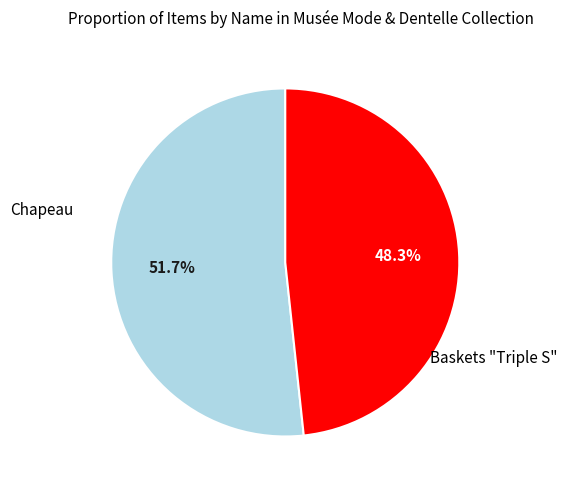

Is there a majority slice in this chart?

Yes